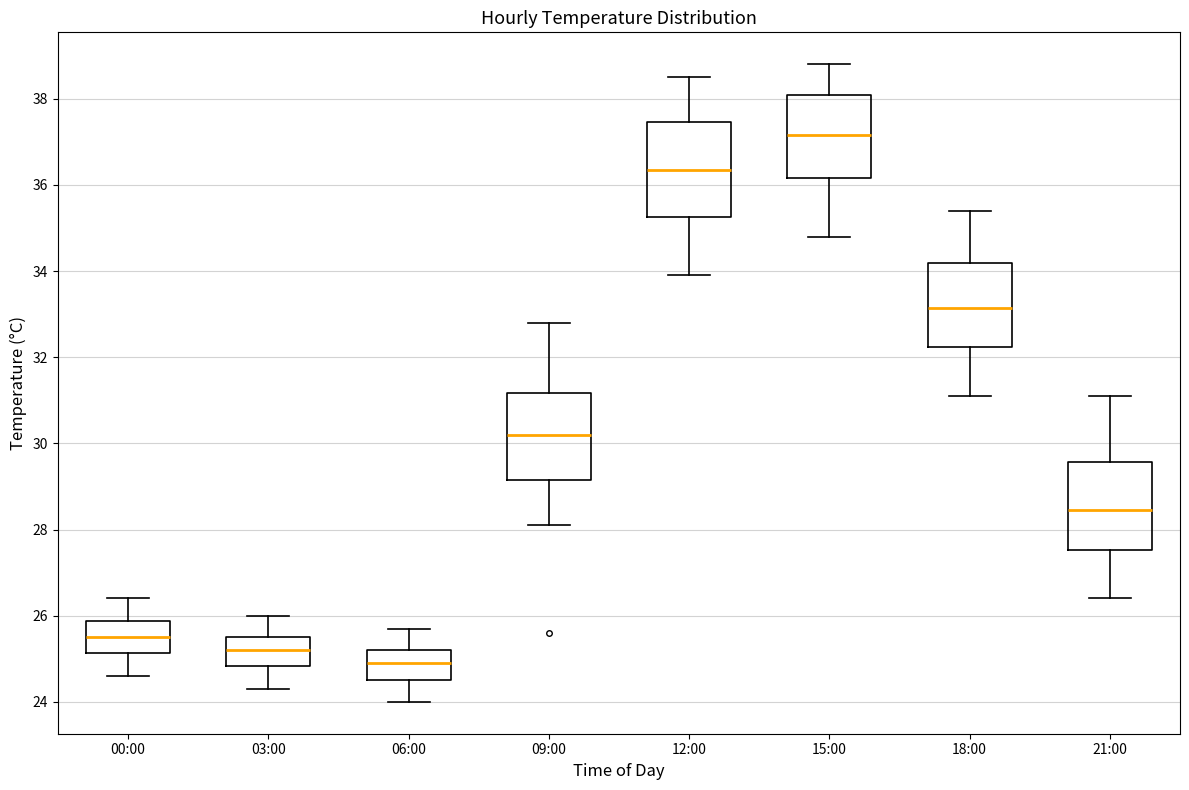

Reading left to right, transcribe this box plot: for each box, give where its median line is, the range the box spans, and where its two whiskers end, as read against the y-axis. The values are not printed on the chart, so give them approximately, as read against the axis.

00:00: median 25.6, box 25.2 to 25.8, whiskers 24.6 to 26.4
03:00: median 25.2, box 24.8 to 25.6, whiskers 24.4 to 26.0
06:00: median 25.0, box 24.6 to 25.2, whiskers 24.0 to 25.8
09:00: median 30.2, box 29.2 to 31.2, whiskers 28.2 to 32.8
12:00: median 36.4, box 35.2 to 37.4, whiskers 34.0 to 38.6
15:00: median 37.2, box 36.2 to 38.0, whiskers 34.8 to 38.8
18:00: median 33.2, box 32.2 to 34.2, whiskers 31.2 to 35.4
21:00: median 28.4, box 27.6 to 29.6, whiskers 26.4 to 31.2